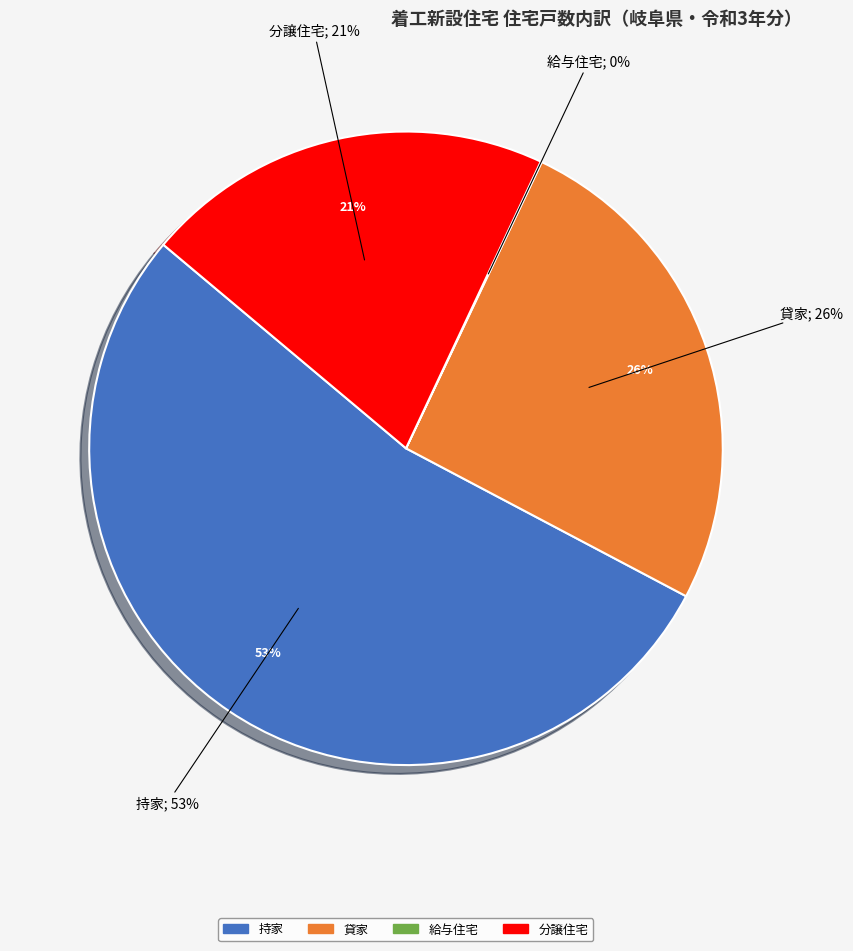

To the nearest percent, what is the difference between the 分譲住宅 and 給与住宅 slice percentages?

21%